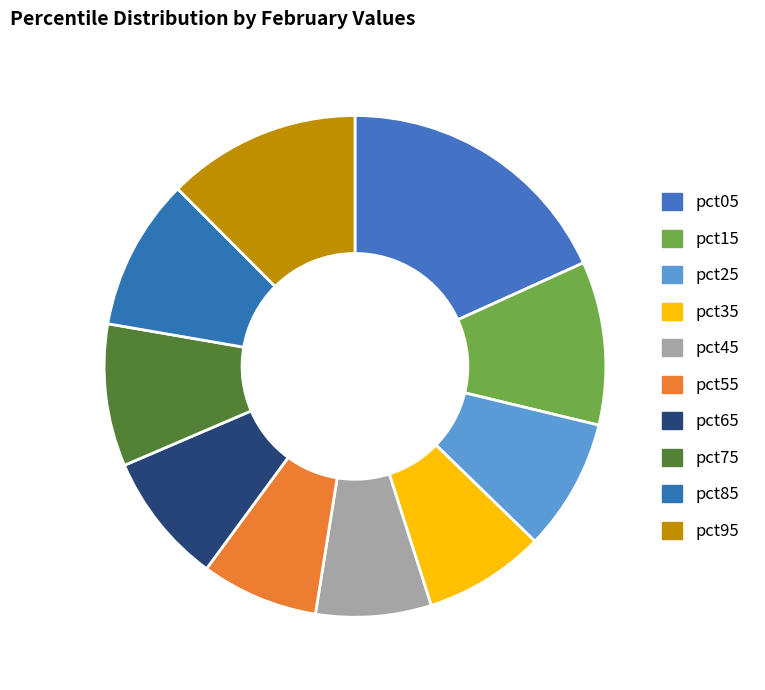

To the nearest percent, what is the average slice percentage?

10%